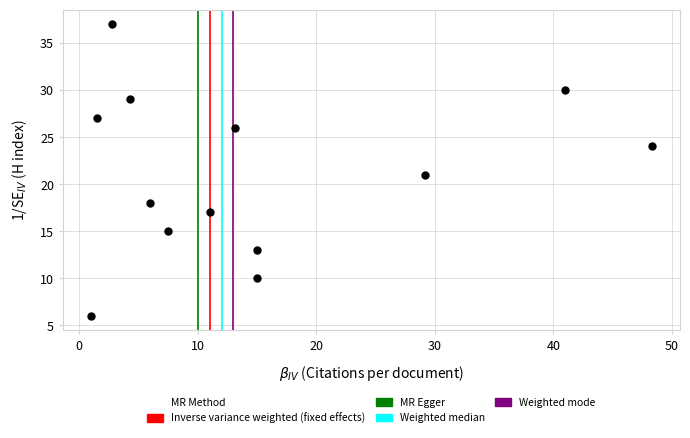

What is the range of Y values (max minus min)?

31